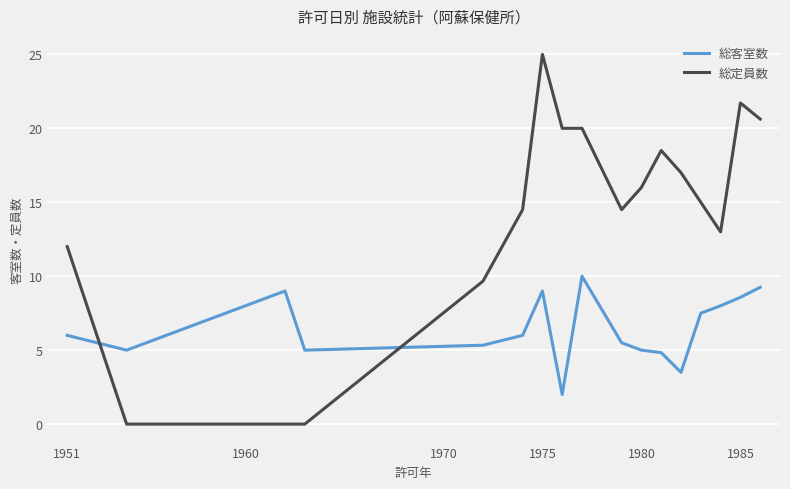

List the series in order of their overall mean, lowest first.

総客室数, 総定員数